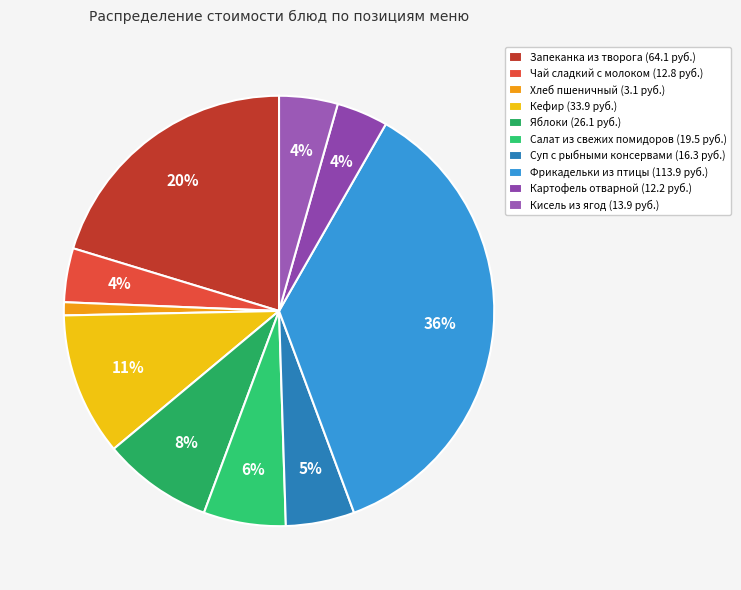

Between Салат из свежих помидоров and Суп с рыбными консервами, which is larger?

Салат из свежих помидоров